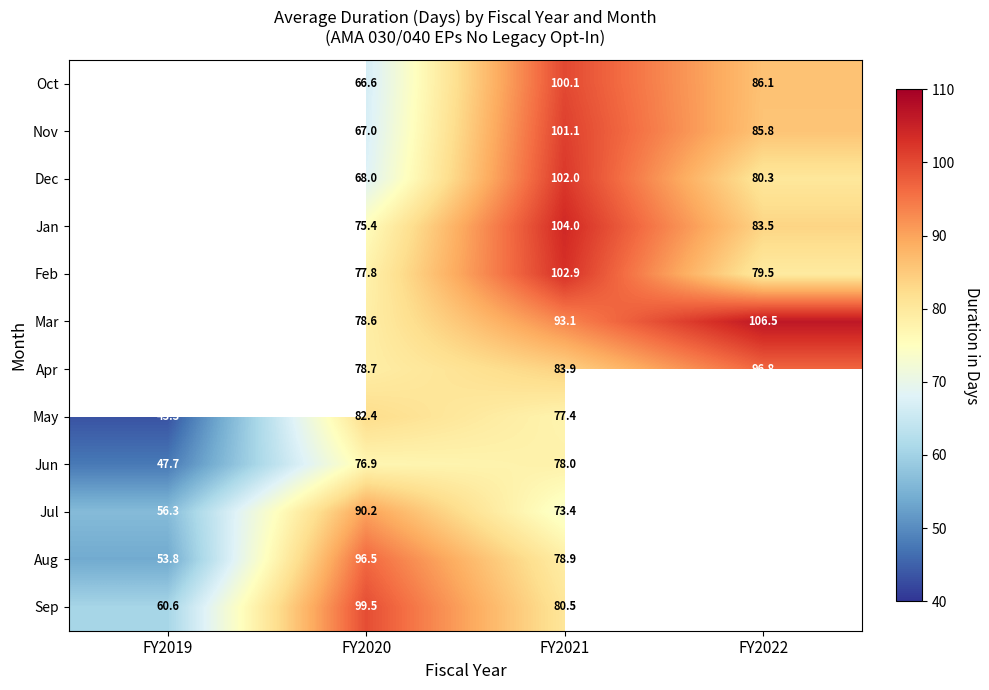

Rank the series at FY2020 from lowest to highest value.

Oct, Nov, Dec, Jan, Jun, Feb, Mar, Apr, May, Jul, Aug, Sep